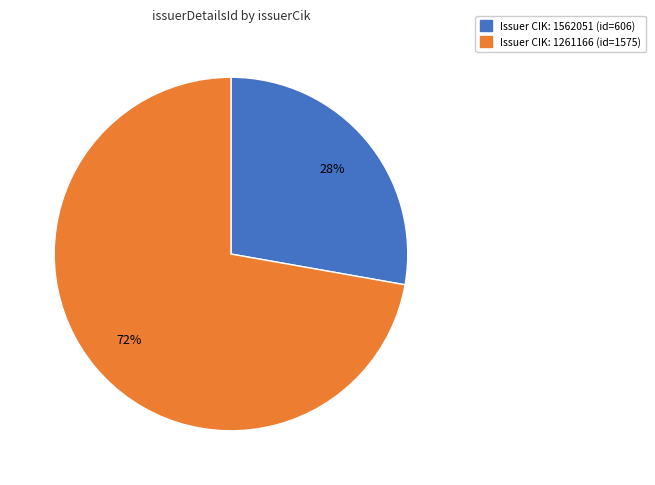

How many slices are in this pie chart?

2